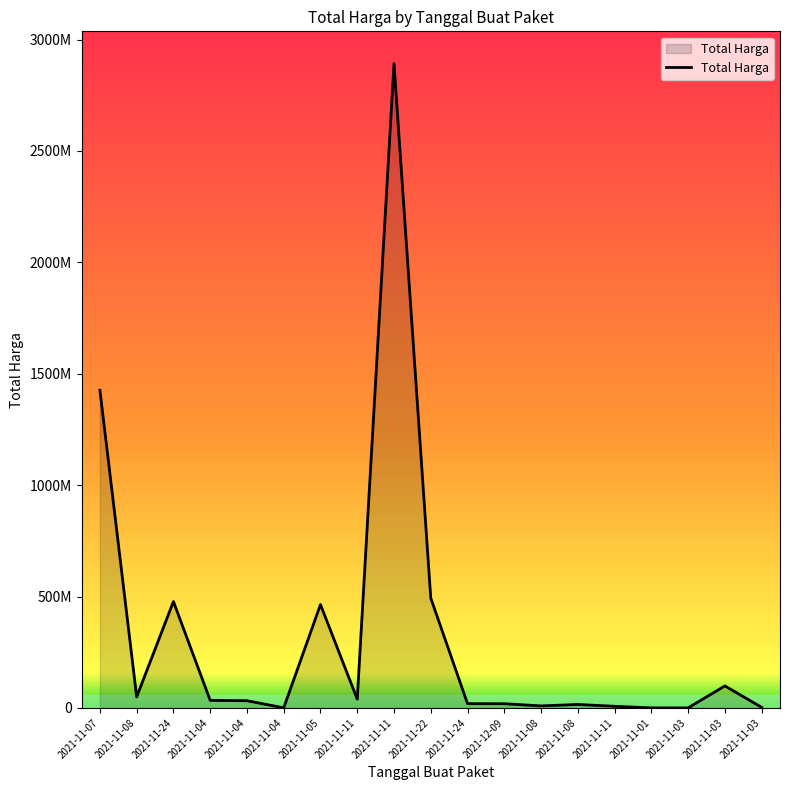

Reading left to right, list all the values displayed in this chart.

2021-11-07=1425867900	2021-11-08=49730040	2021-11-24=477600000	2021-11-04=34000000	2021-11-04=32441200	2021-11-04=577875	2021-11-05=464002100	2021-11-11=39440000	2021-11-11=2892122000	2021-11-22=493000000	2021-11-24=19175000	2021-12-09=18900000	2021-11-08=9180000	2021-11-08=15513960	2021-11-11=7401240	2021-11-01=333600	2021-11-03=78000	2021-11-03=98772570	2021-11-03=2772000